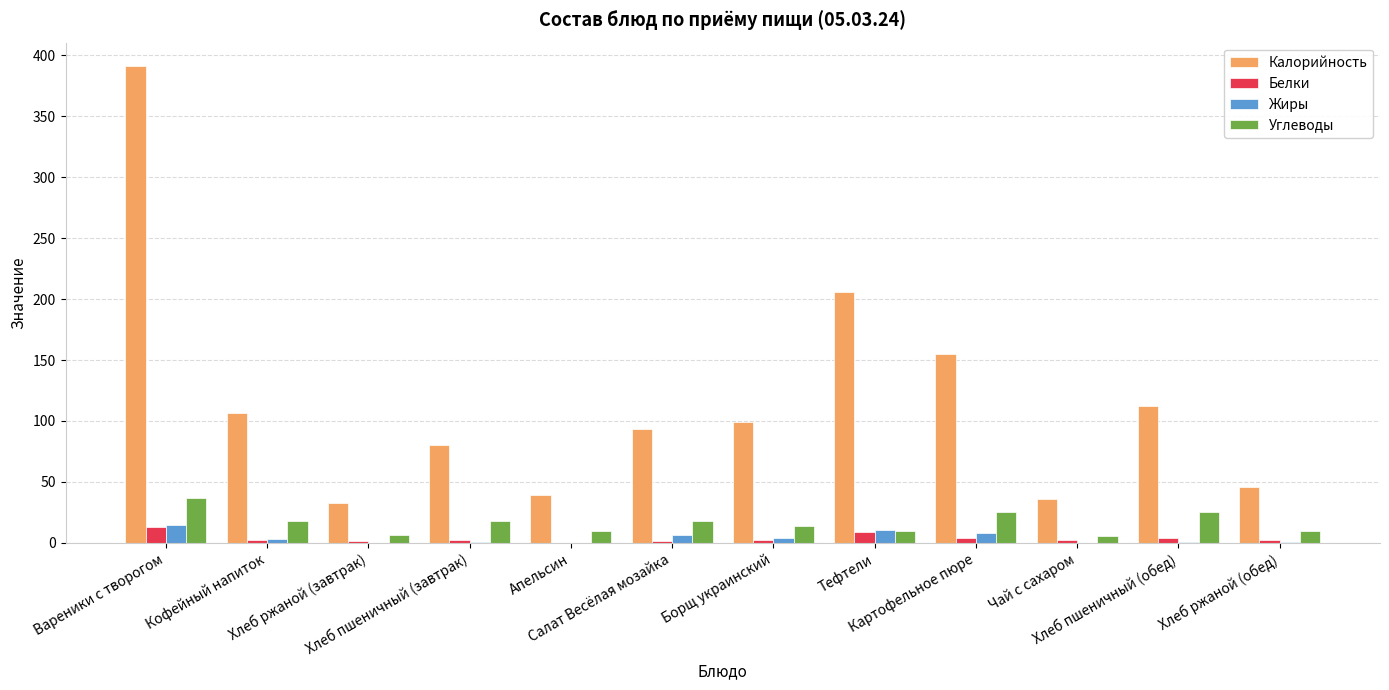

What is the sum of all Белки values?

43.3